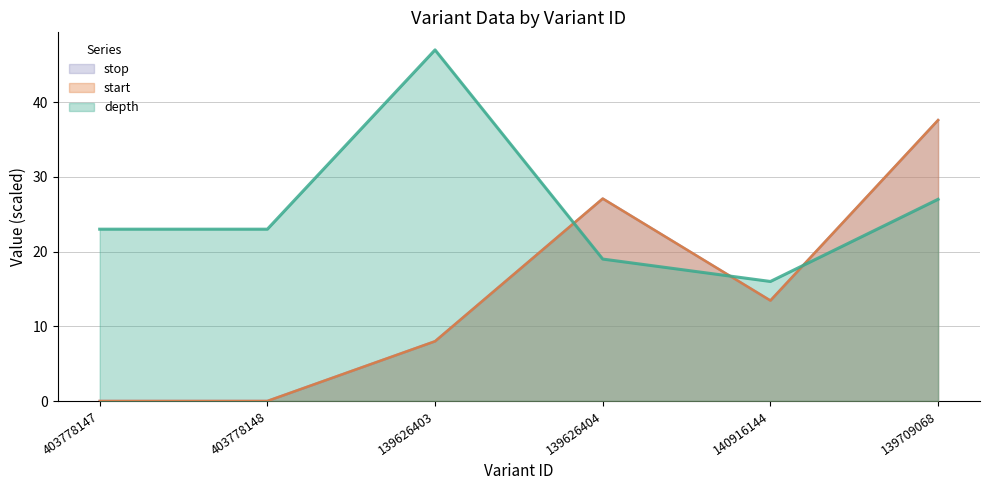

Which series has the largest total across all categories?

depth